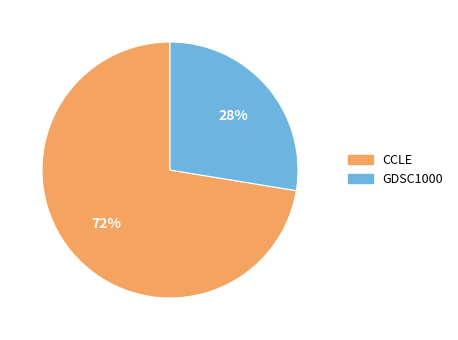

To the nearest percent, what is the combined percentage of CCLE and GDSC1000?

100%